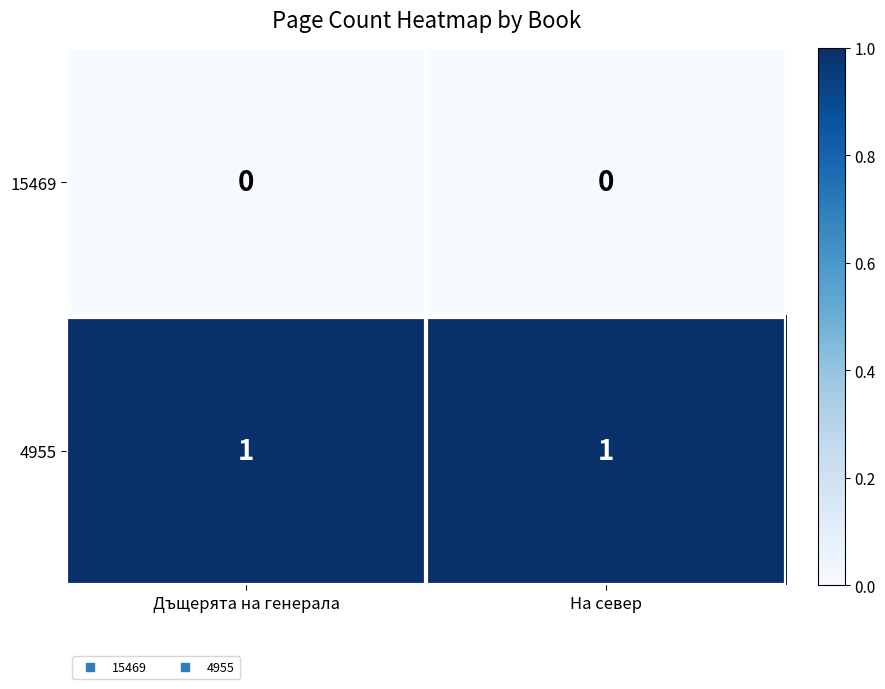

What is the spread (max minus min) of values at На север?

1